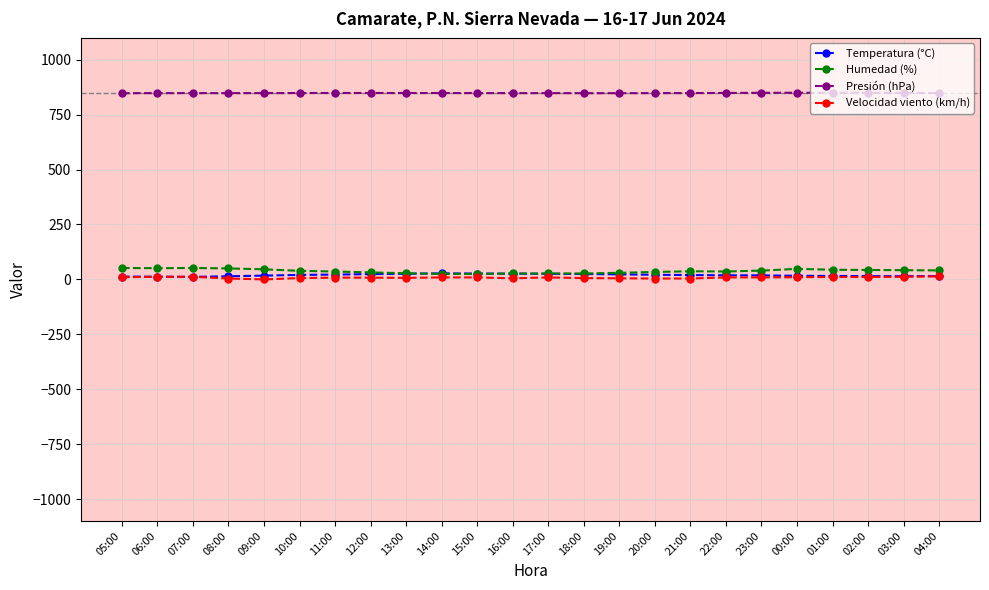

What is the maximum value shown in the chart?

849.2